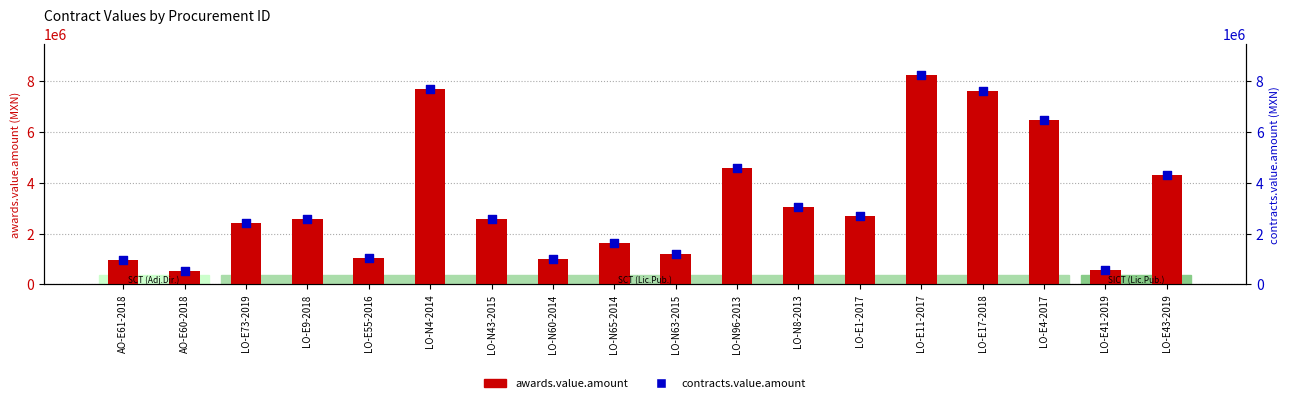

Which series reaches the maximum Y coordinate?

awards.value.amount